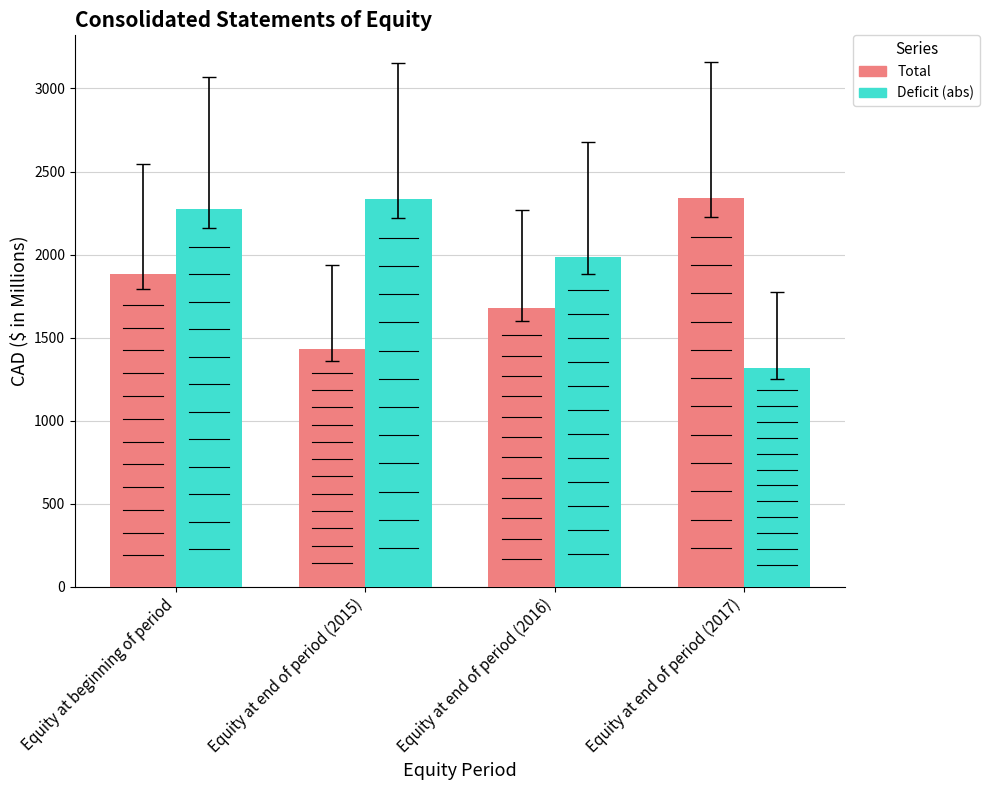

How many bars are there in total?

8